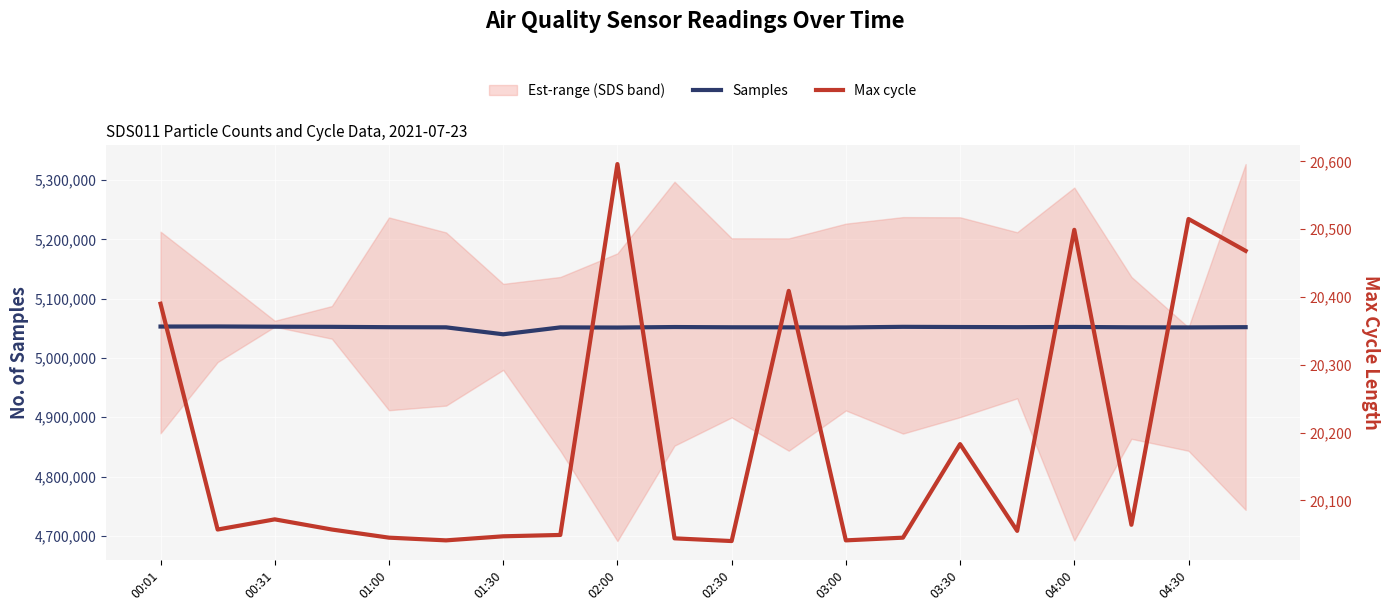

What is the value of the Samples point at the 19th from the left?

5051503